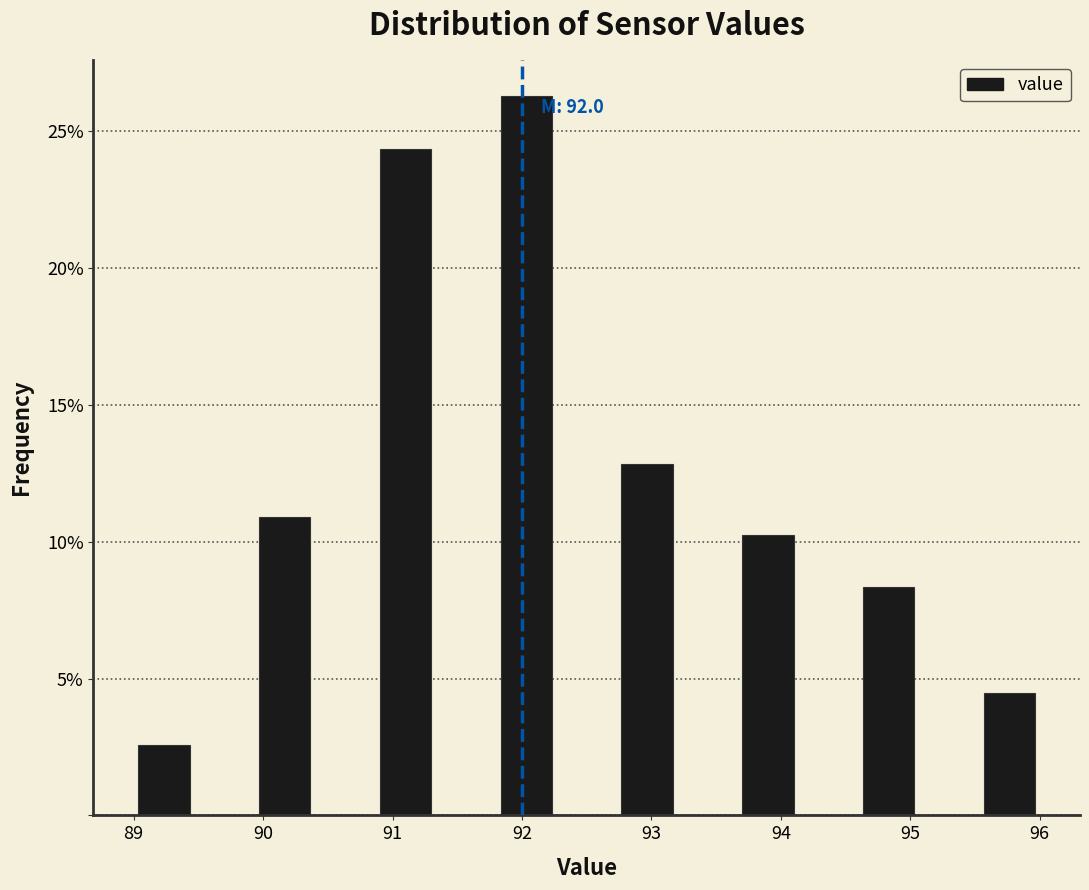

Which range on the x-axis has the tallest bar?

91.8 to 92.3